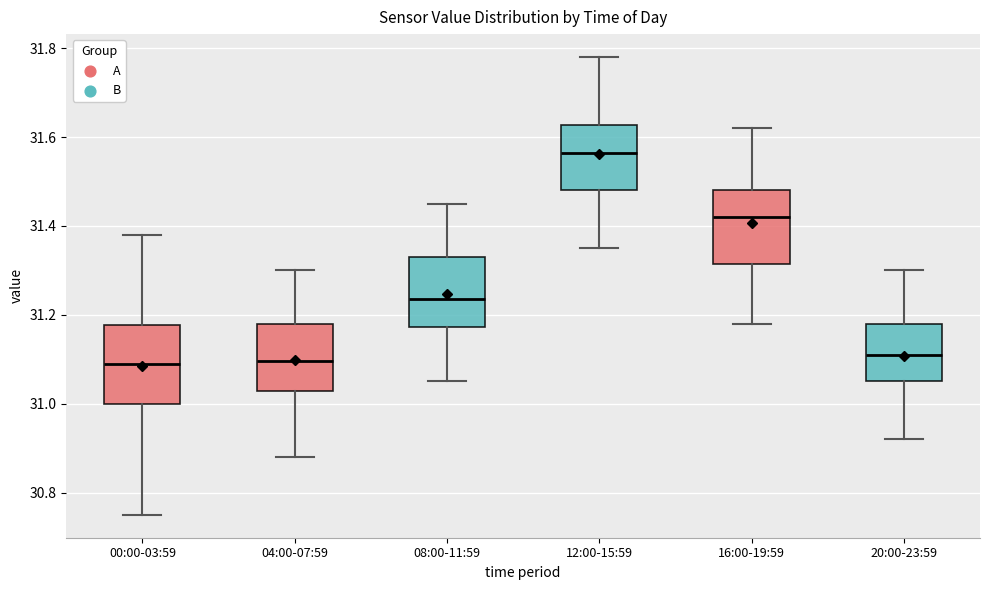

Reading left to right, transcribe this box plot: for each box, give where its median line is, the range the box spans, and where its two whiskers end, as read against the y-axis. The values are not printed on the chart, so give them approximately, as read against the axis.

00:00-03:59: median 31.10, box 31.00 to 31.18, whiskers 30.76 to 31.38
04:00-07:59: median 31.10, box 31.02 to 31.18, whiskers 30.88 to 31.30
08:00-11:59: median 31.24, box 31.18 to 31.34, whiskers 31.06 to 31.46
12:00-15:59: median 31.56, box 31.48 to 31.62, whiskers 31.36 to 31.78
16:00-19:59: median 31.42, box 31.32 to 31.48, whiskers 31.18 to 31.62
20:00-23:59: median 31.12, box 31.06 to 31.18, whiskers 30.92 to 31.30